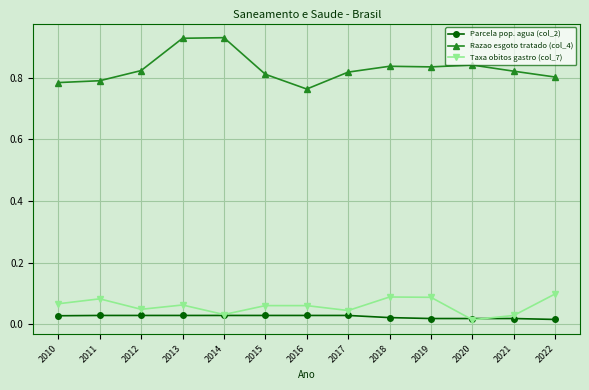

Which series has the largest total across all categories?

Razao esgoto tratado (col_4)